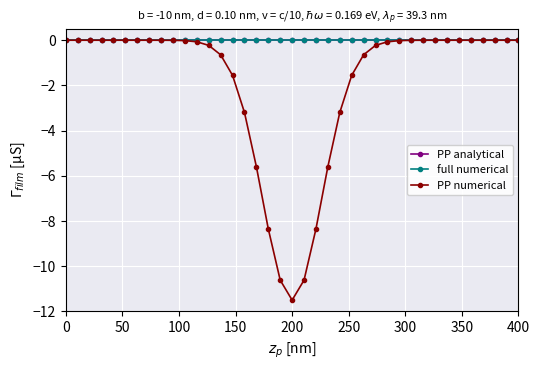

Which series has the widest spread of values?

PP numerical